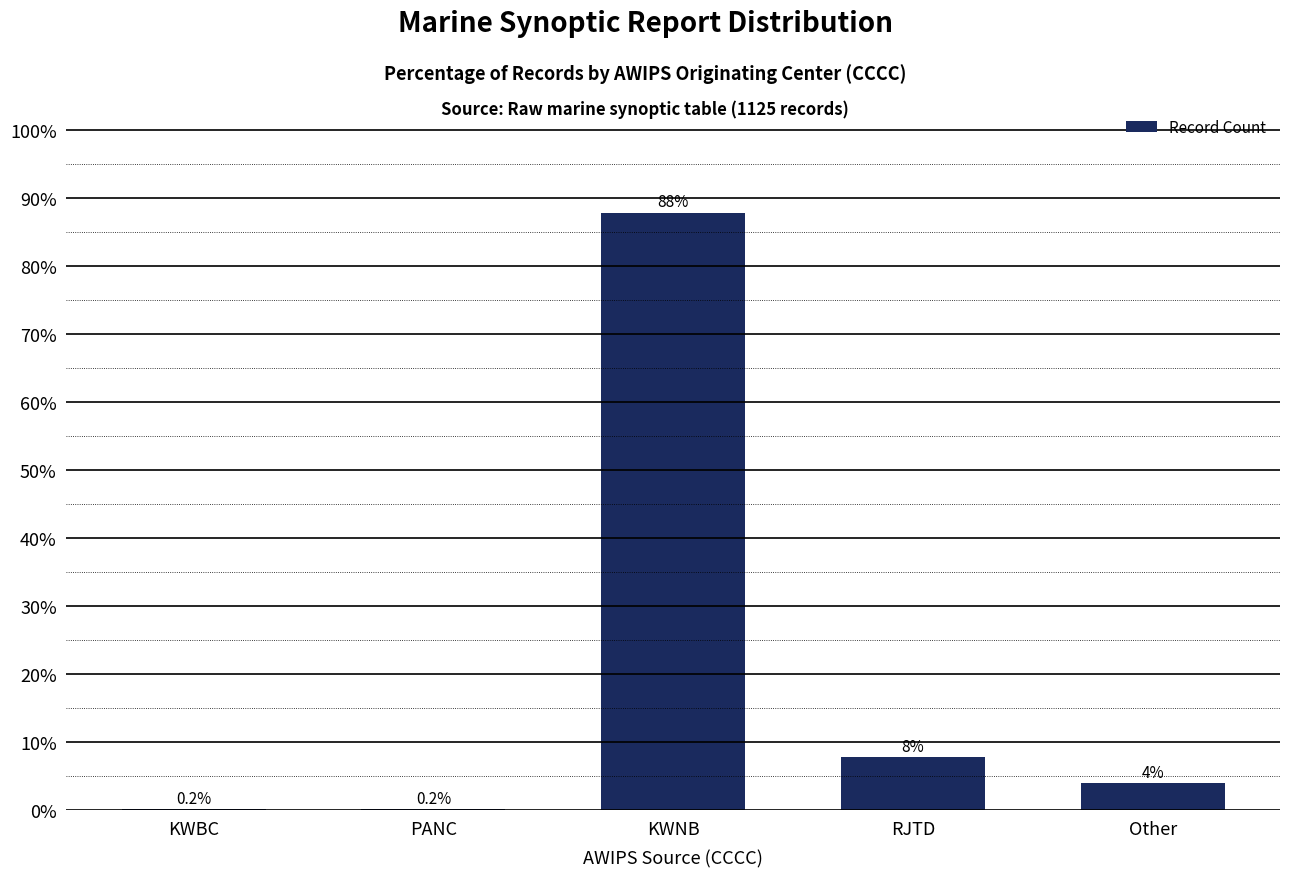

What is the greatest value displayed?

87.8